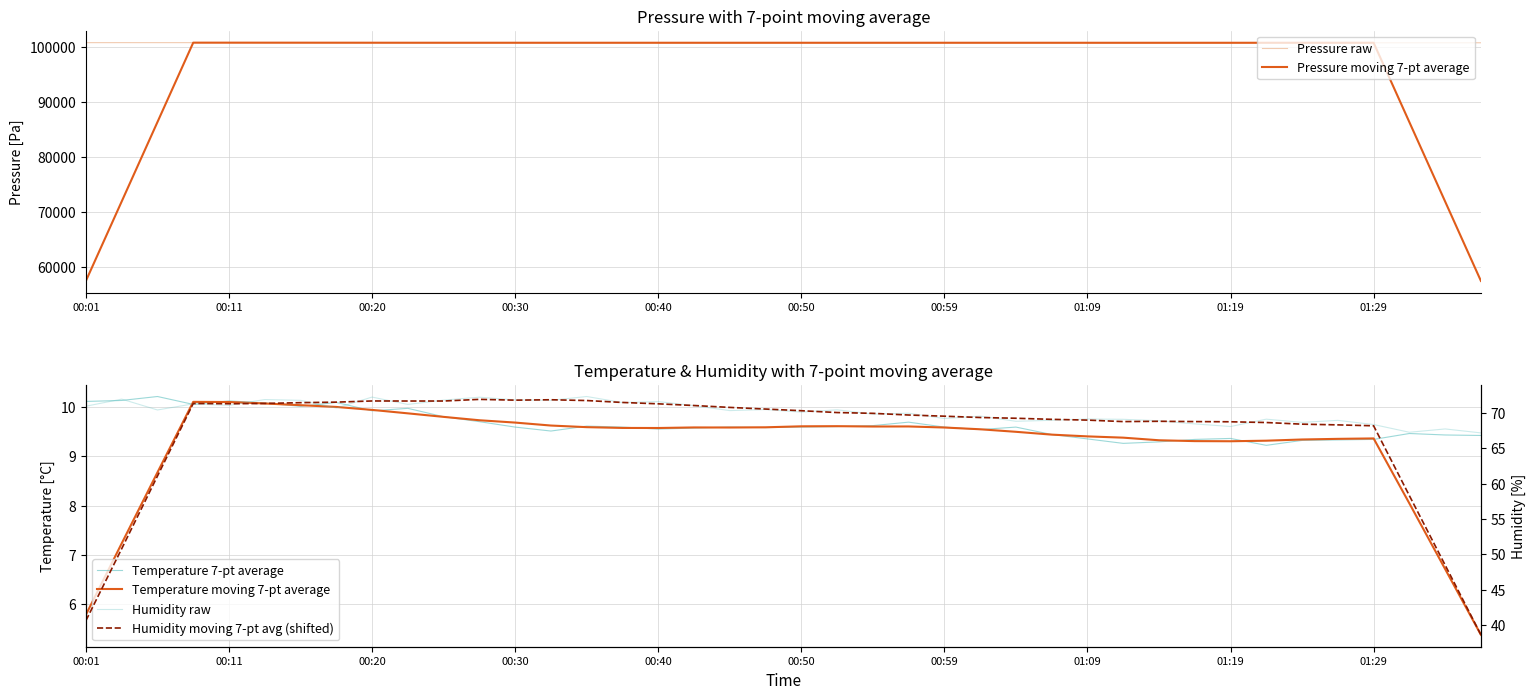

True or false: Temperature 7-pt average has more than 1 points higher than both neighbors.

True